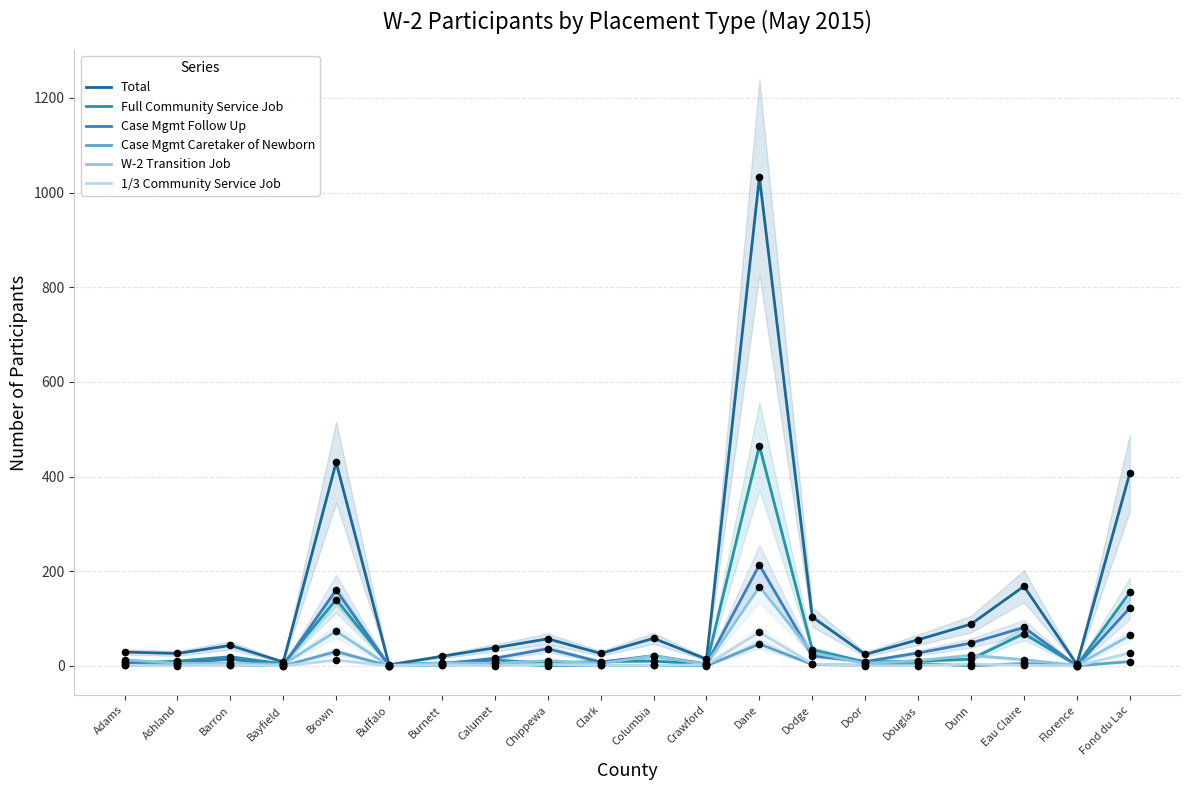

Which series contains the highest Y value?

Total